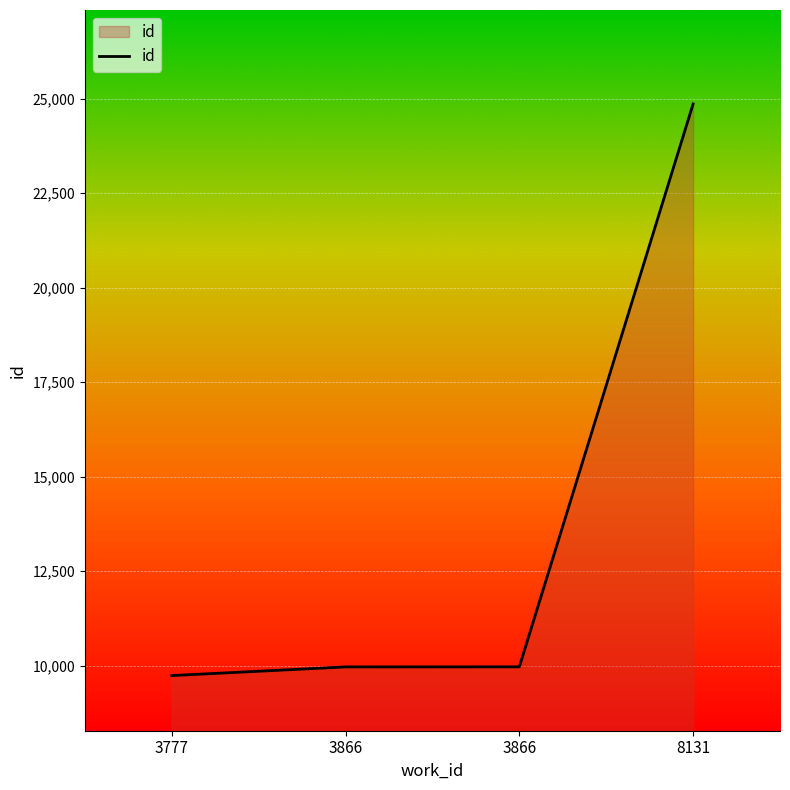

Does the chart have visible grid lines?

Yes